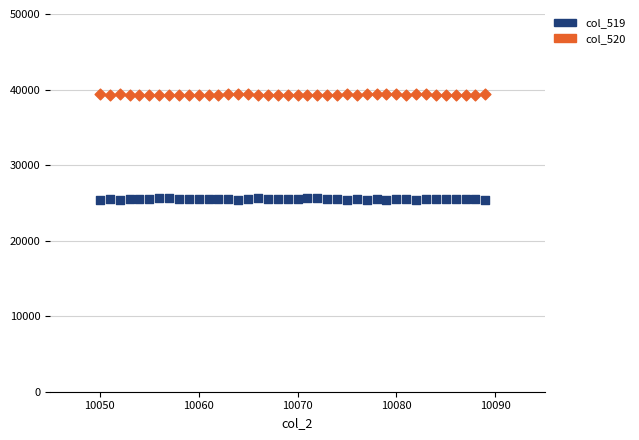

Which series contains the lowest Y value?

col_519